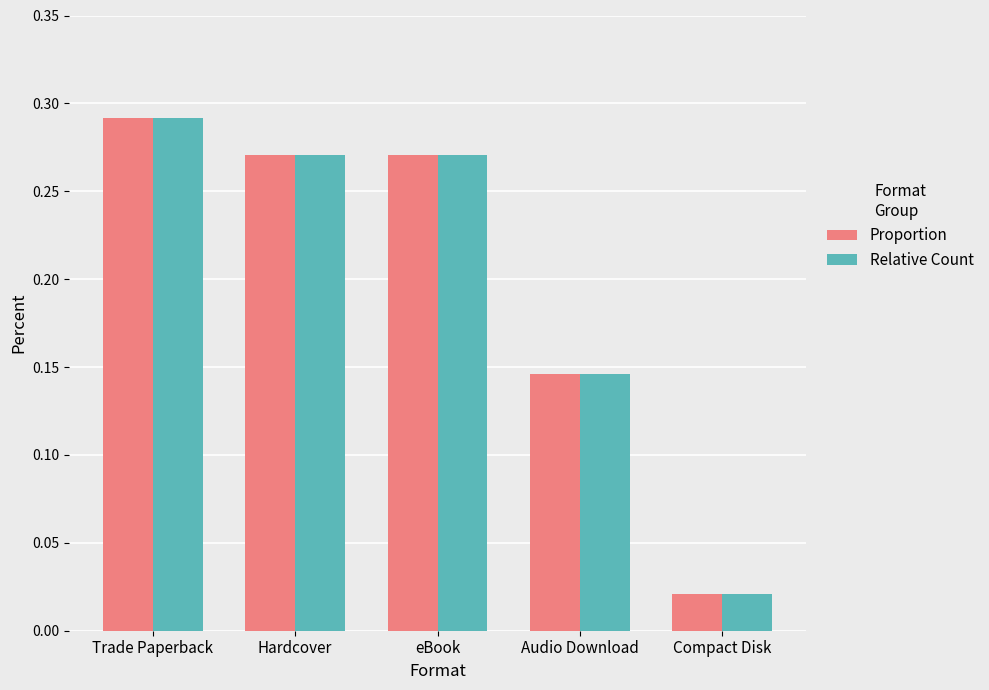

How many distinct data groups are displayed?

2